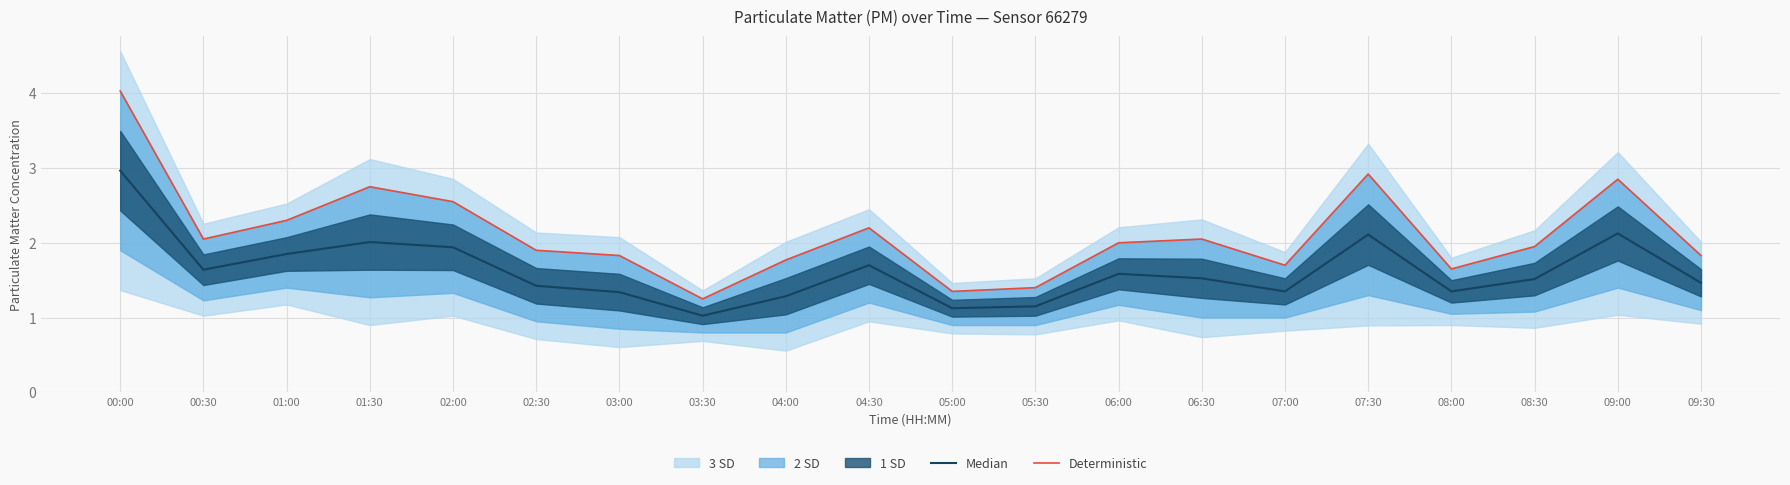

True or false: Median has more than 1 points higher than both neighbors.

True